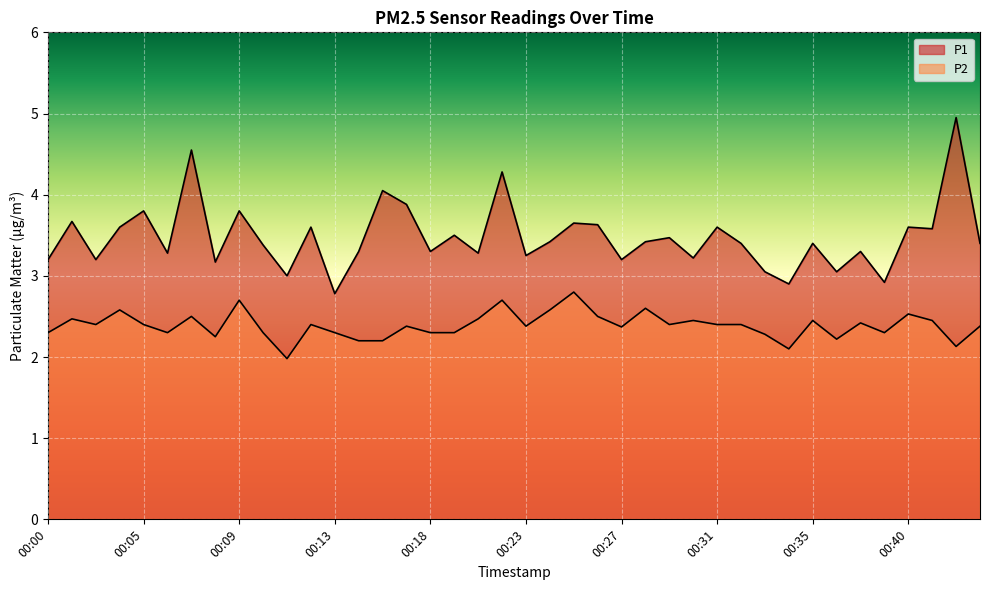

What is the difference between the maximum and minimum values in the P2 series?

0.8